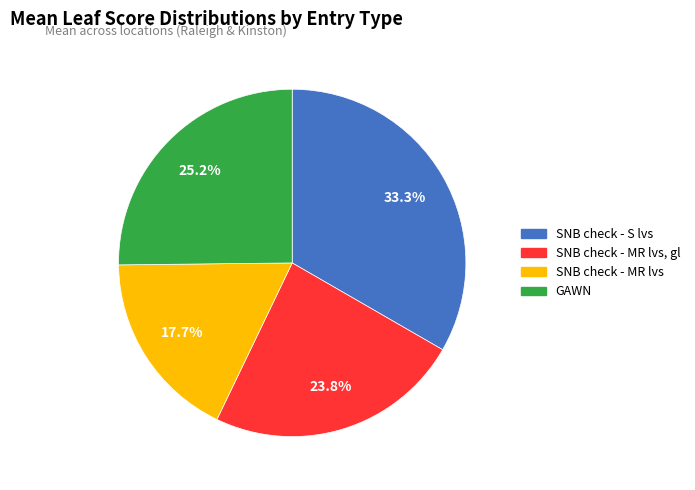

Is there any slice that represents more than half of the pie?

No